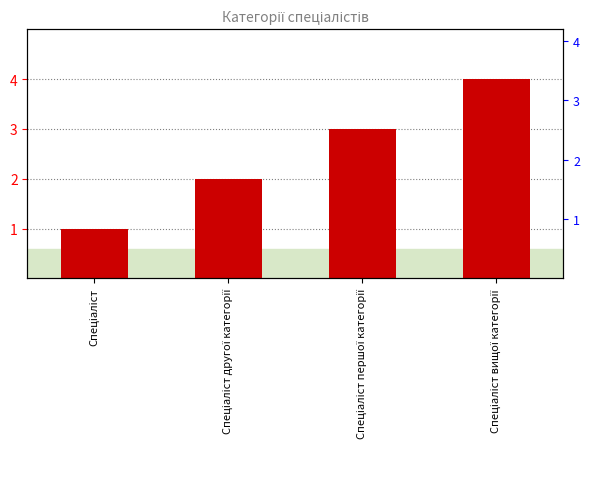

List the labels in order of value, largest first.

Спеціаліст вищої категорії, Спеціаліст першої категорії, Спеціаліст другої категорії, Спеціаліст